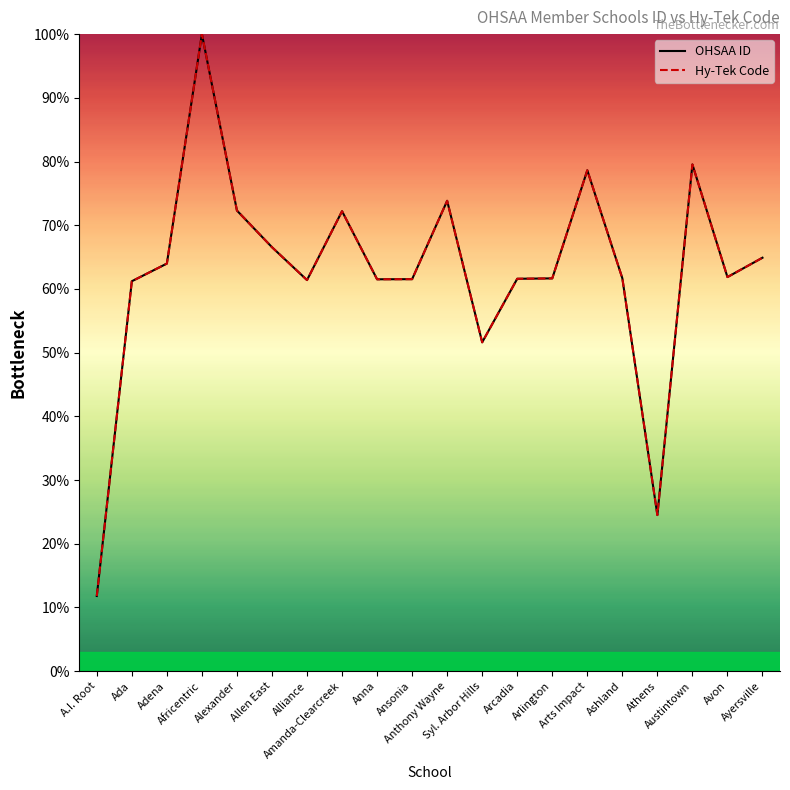

How many categories are shown in the chart?

20